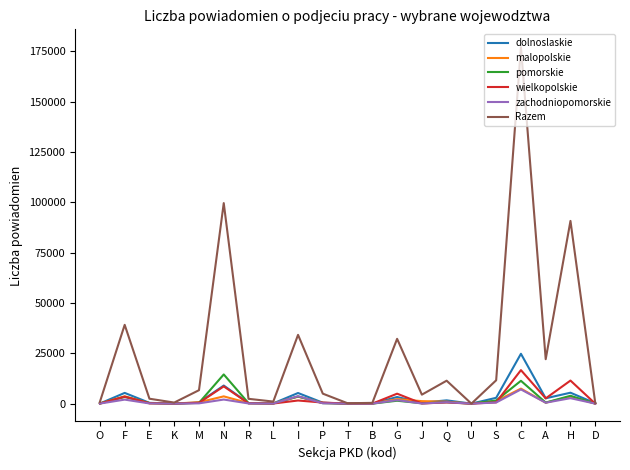

Where is the first local maximum for zachodniopomorskie?

F